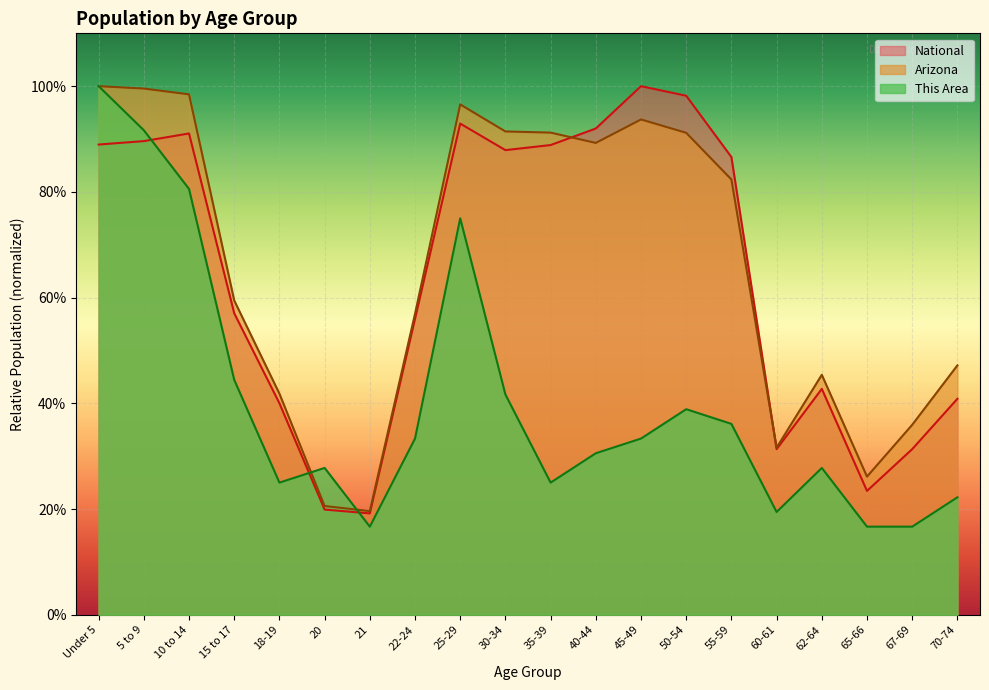

Which series has the largest total across all categories?

Arizona